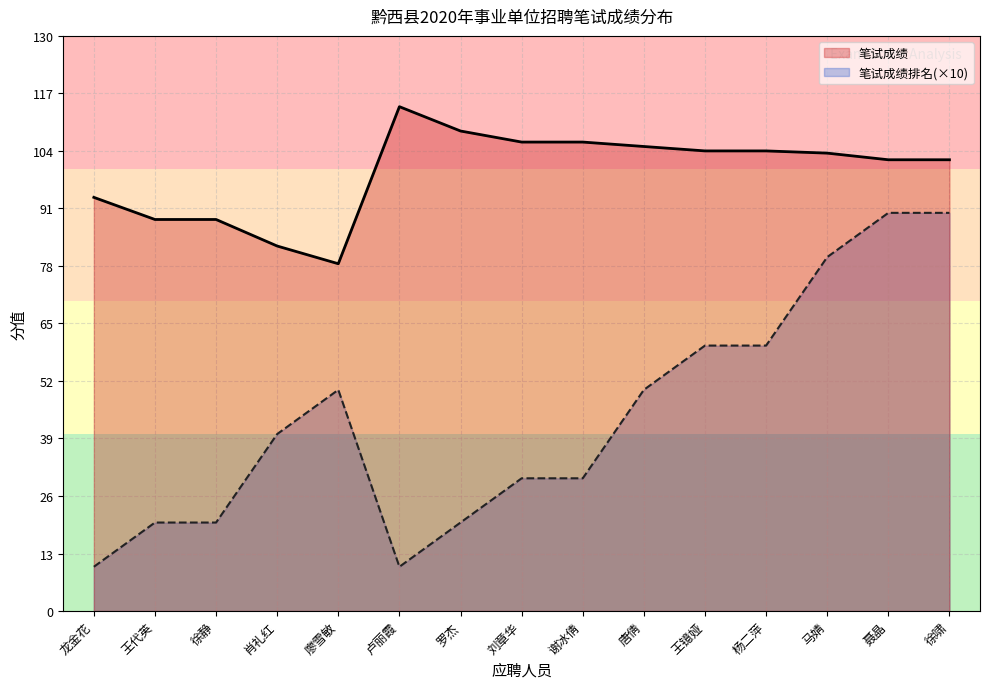

Between 唐倩 and 杨二萍, which is larger?

唐倩